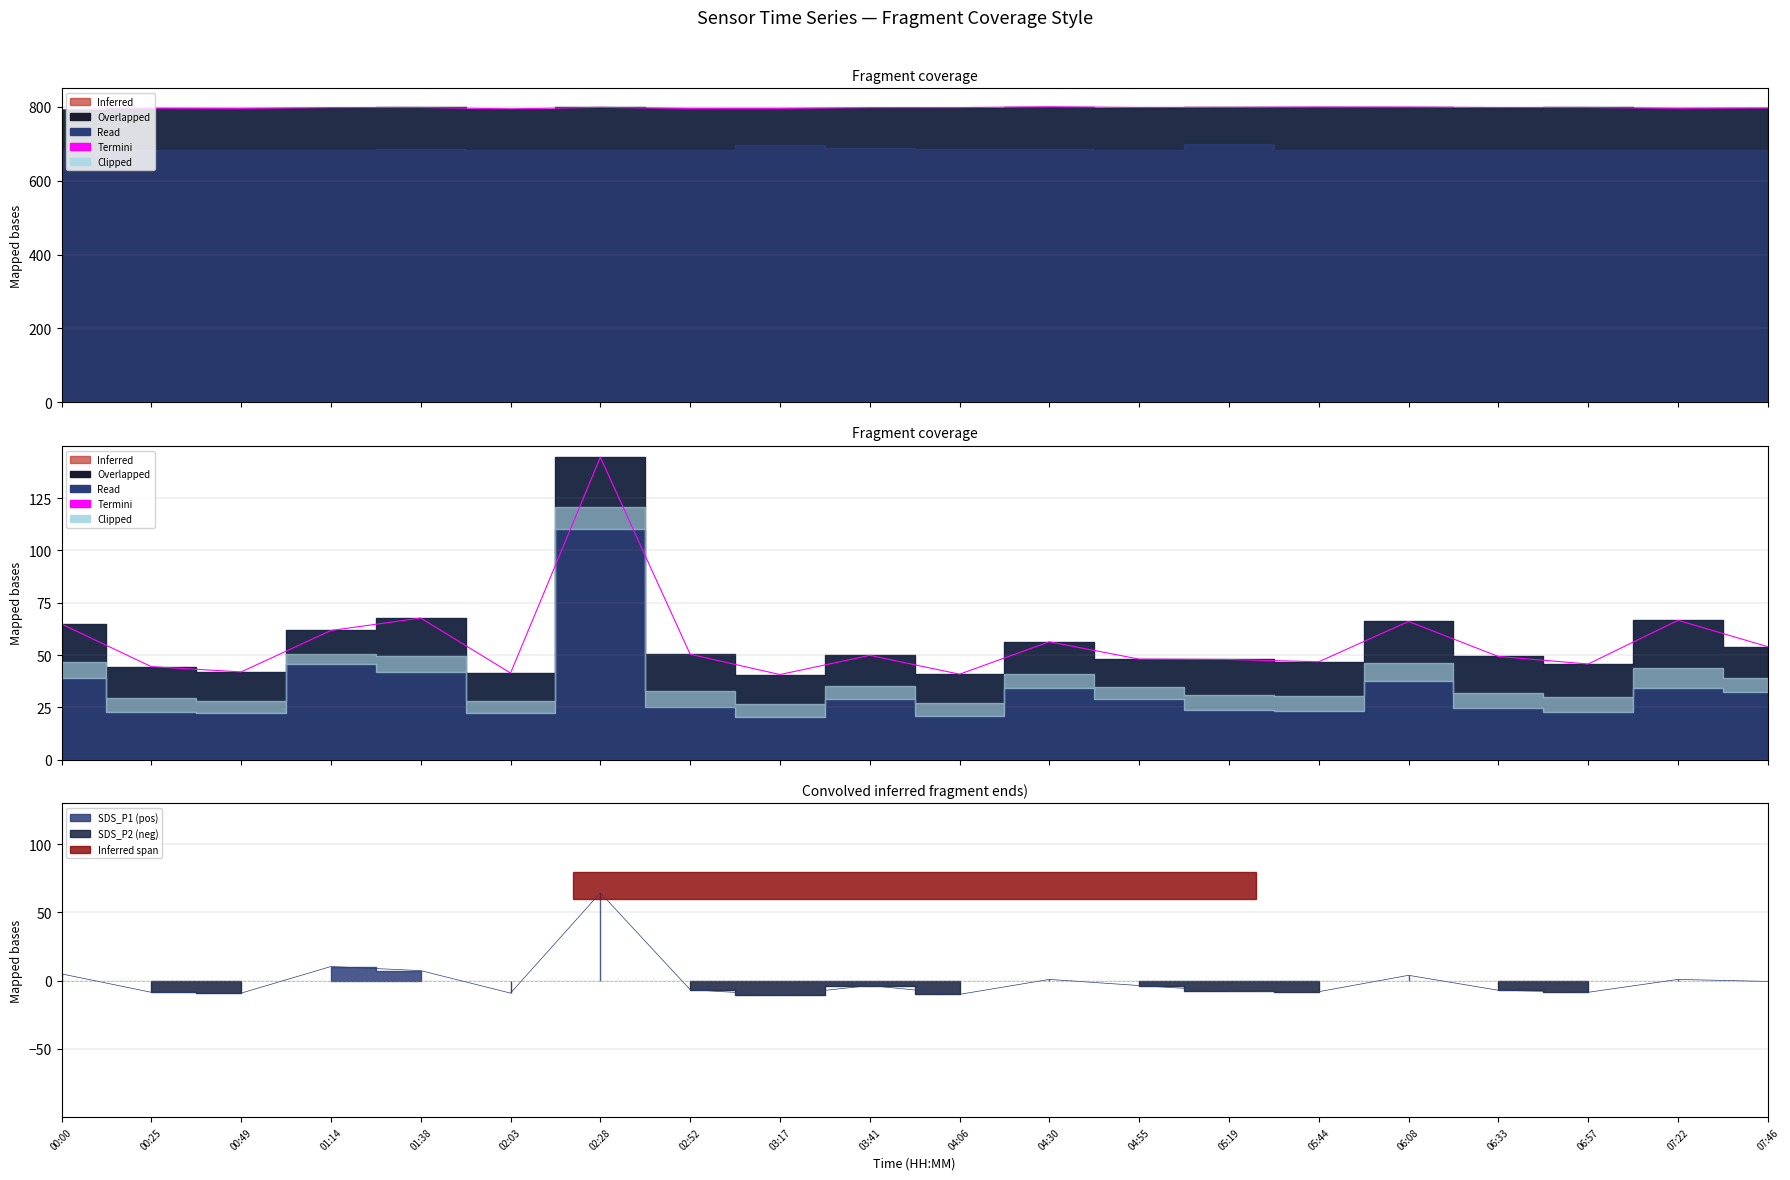

Reading right to left, what are all the values shown in this chart?

54.0	66.6	45.7	49.3	66.1	46.8	47.9	48.1	56.3	40.9	49.9	40.7	50.4	144.5	41.4	67.7	61.7	41.9	44.5	64.8